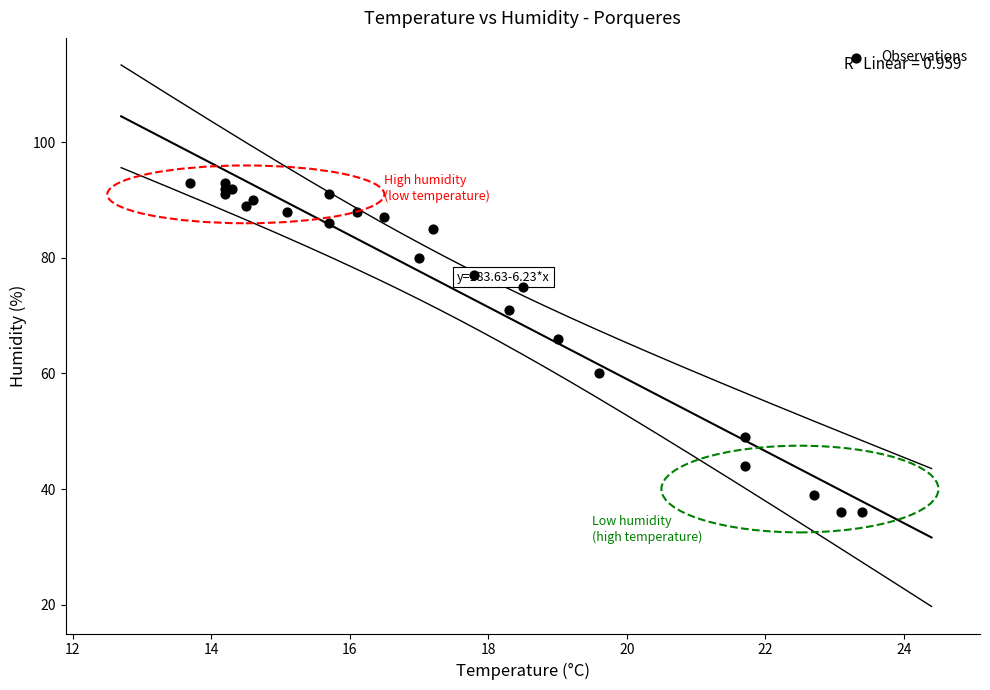

What Y value in the scatter plot is closest to 64?

66